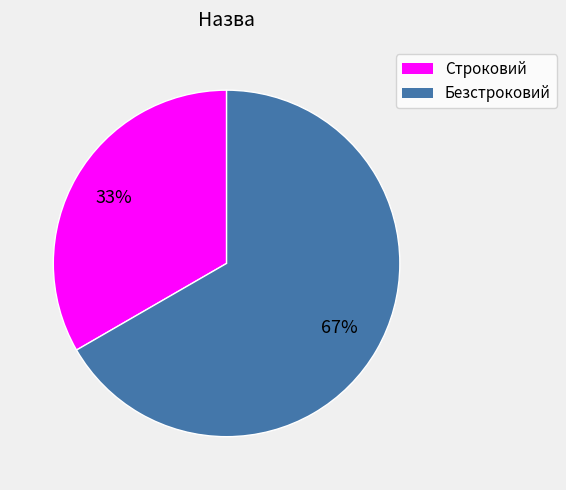

Which slice represents more than half of the pie?

Безстроковий